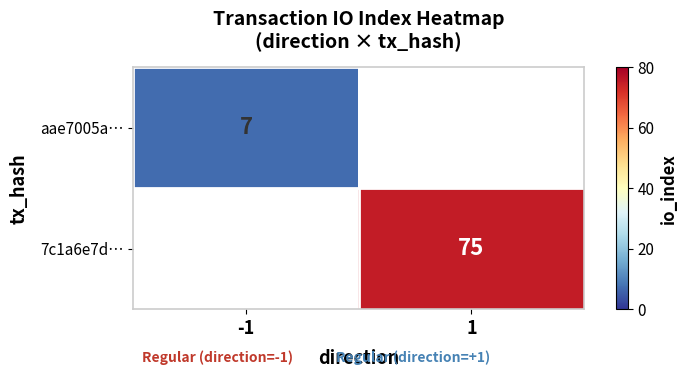

Is the value of aae7005a… at -1 greater than the value of 7c1a6e7d… at 1?

No